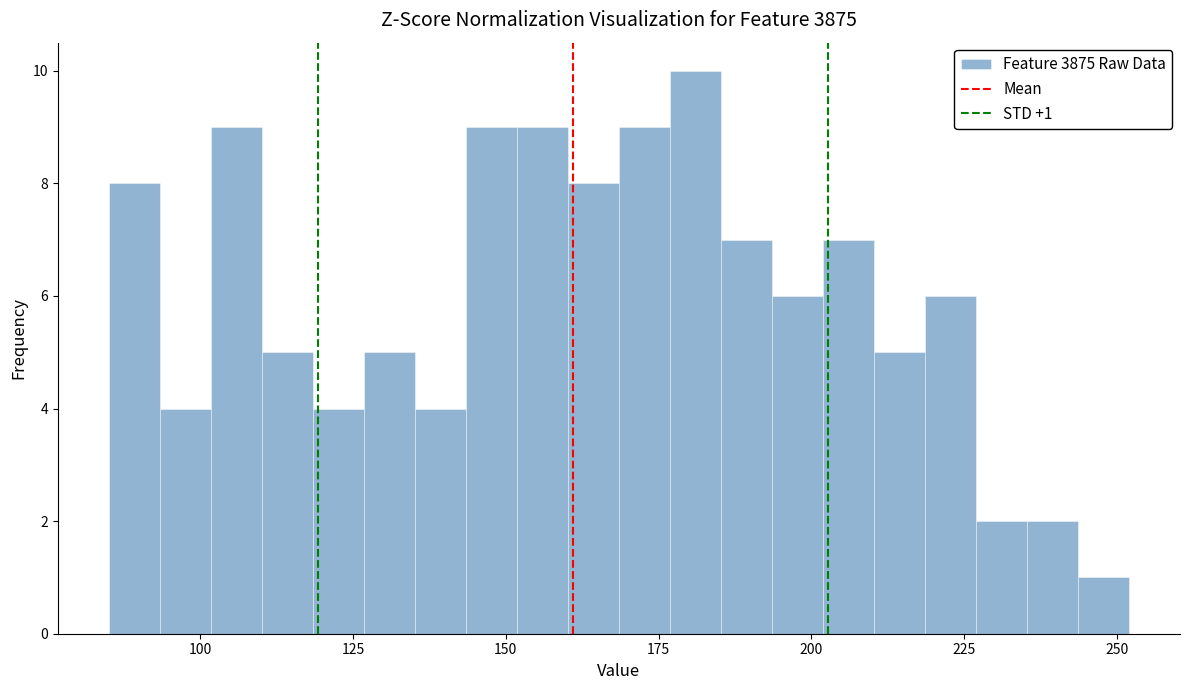

Read against the x-axis, roughly where is the centre of the tallest bar?

180